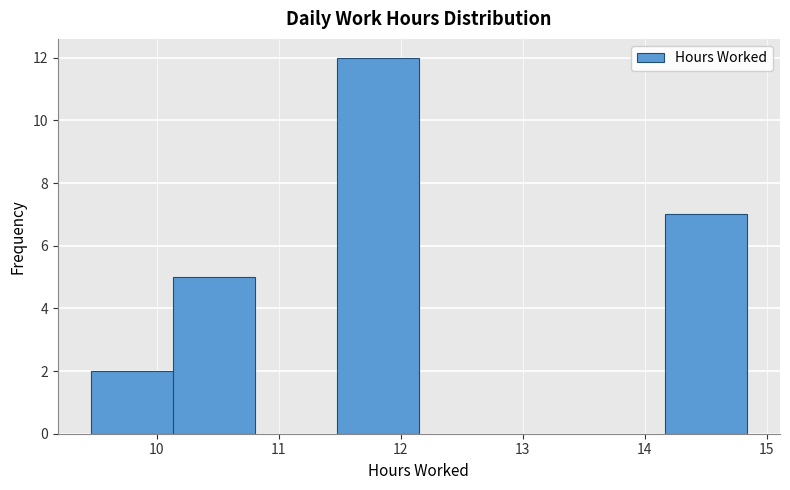

Reading left to right, transcribe this chart: for each bar, give the range it covers on the x-axis and its height. Neither the bar edges nor the heights are printed on the chart, so give them approximately, as read against the axes.

9.5 to 10.1: 2
10.1 to 10.8: 5
10.8 to 11.5: 0
11.5 to 12.2: 12
12.2 to 12.8: 0
12.8 to 13.5: 0
13.5 to 14.2: 0
14.2 to 14.8: 7